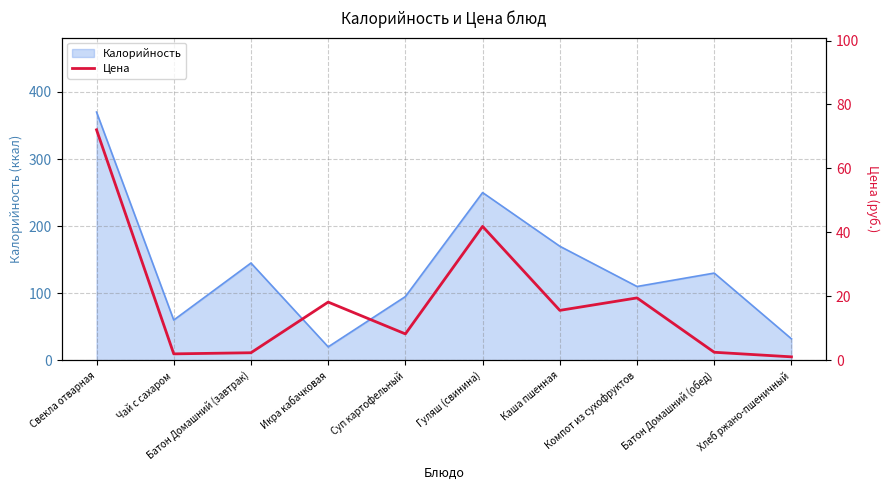

True or false: the data shows 3.8 at Суп картофельный.

False